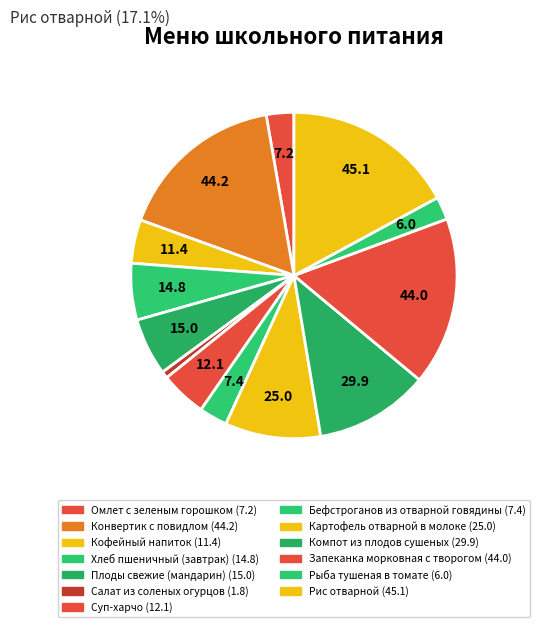

To the nearest percent, what is the difference between the largest and smallest slice percentages?

16%